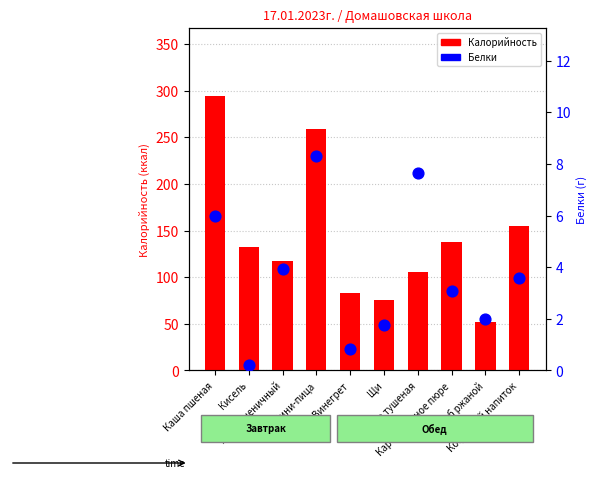

At how many categories does at least one series exceed 53?

9